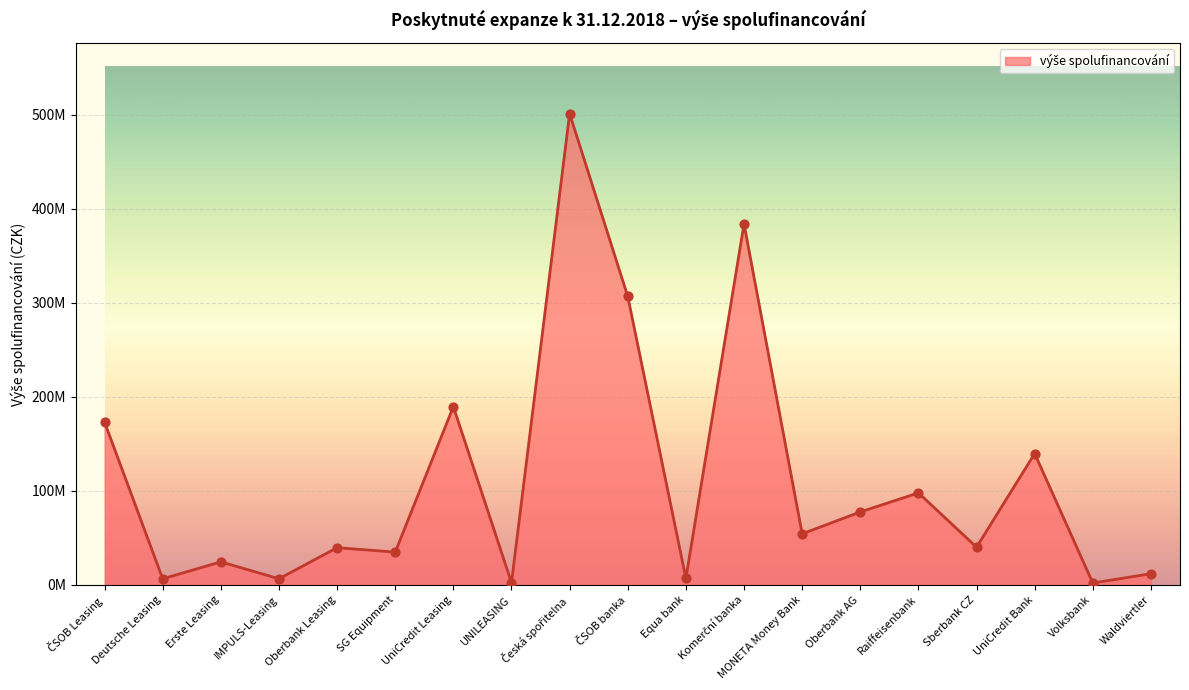

What is the change in value from ČSOB banka to Waldviertler?

-294877830.0